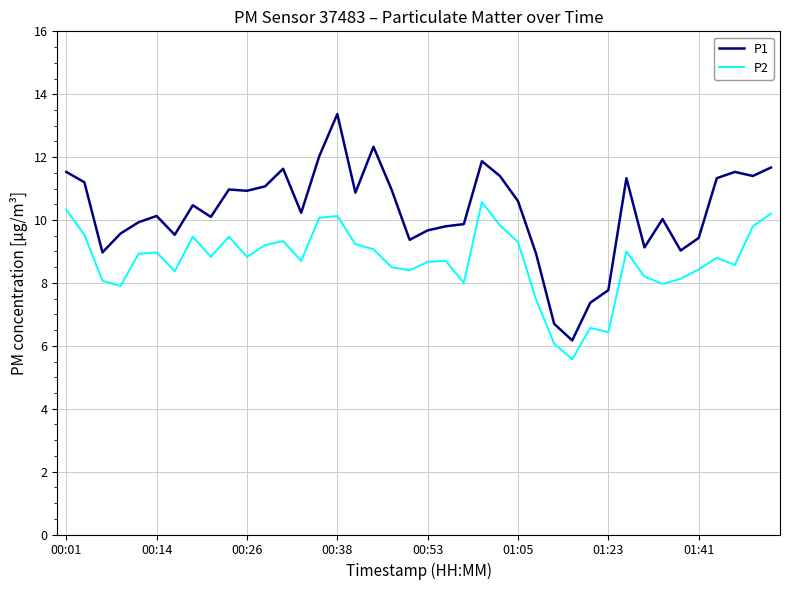

What is the difference between the maximum and minimum values in the P2 series?

5.0